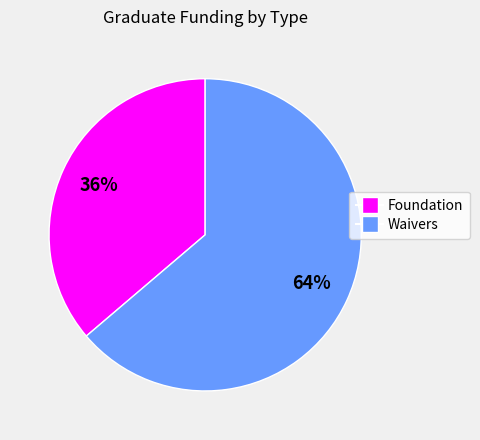

Combined, do Waivers and Foundation account for over 50%?

Yes